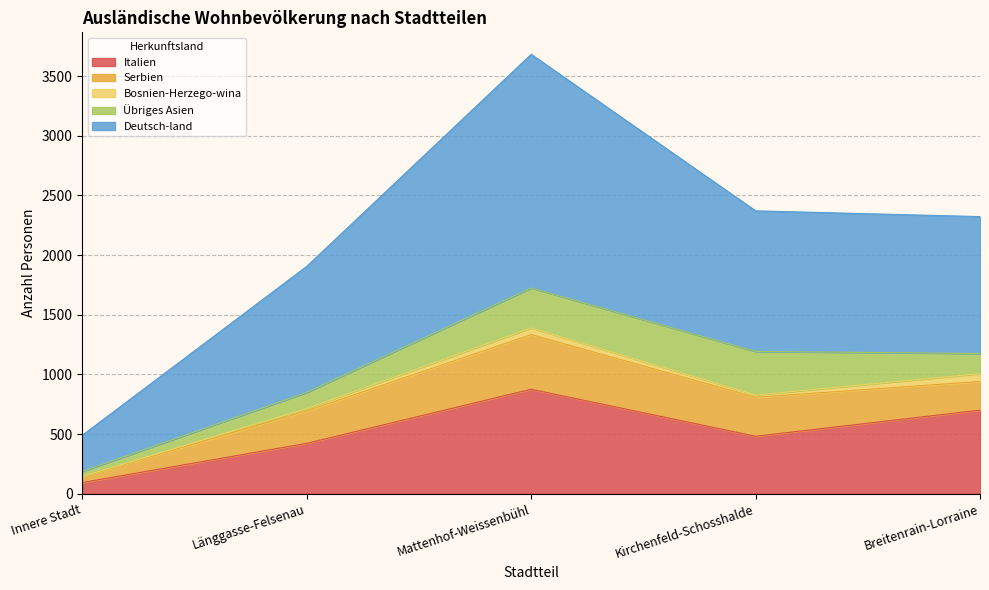

At which category is the sum across all series the highest?

Mattenhof-Weissenbühl